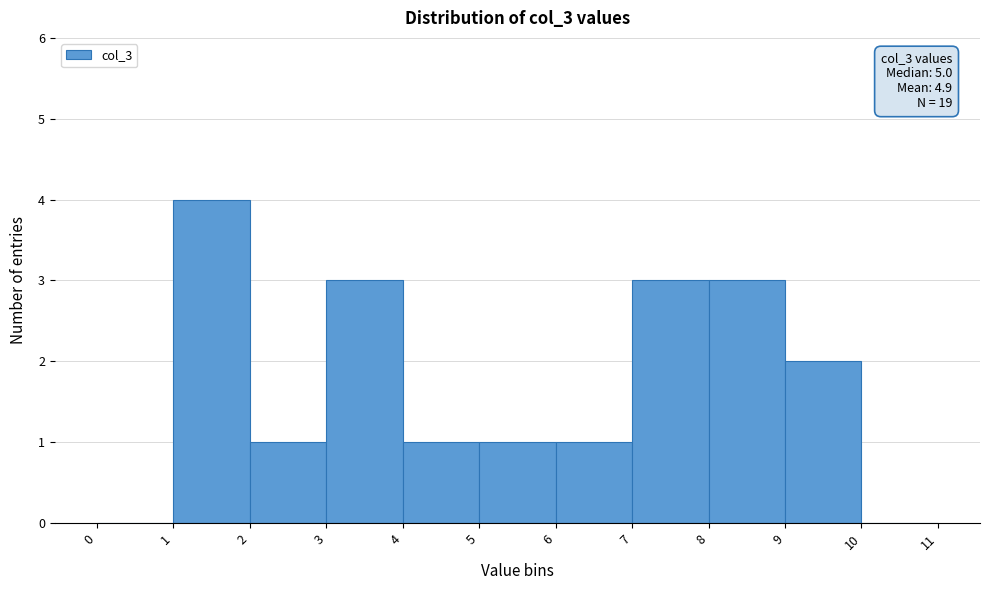

Over which range of the x-axis is the bar tallest?

1 to 2